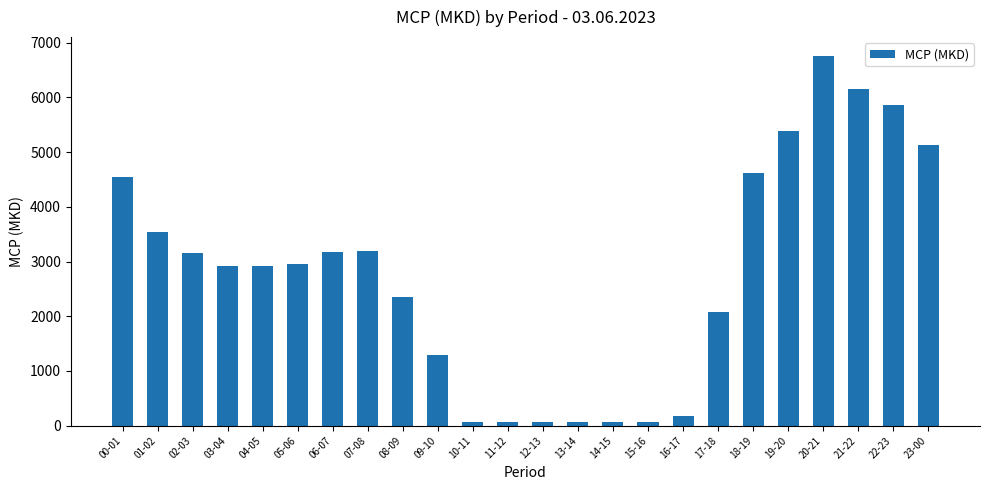

How many data points are above 2956?

12